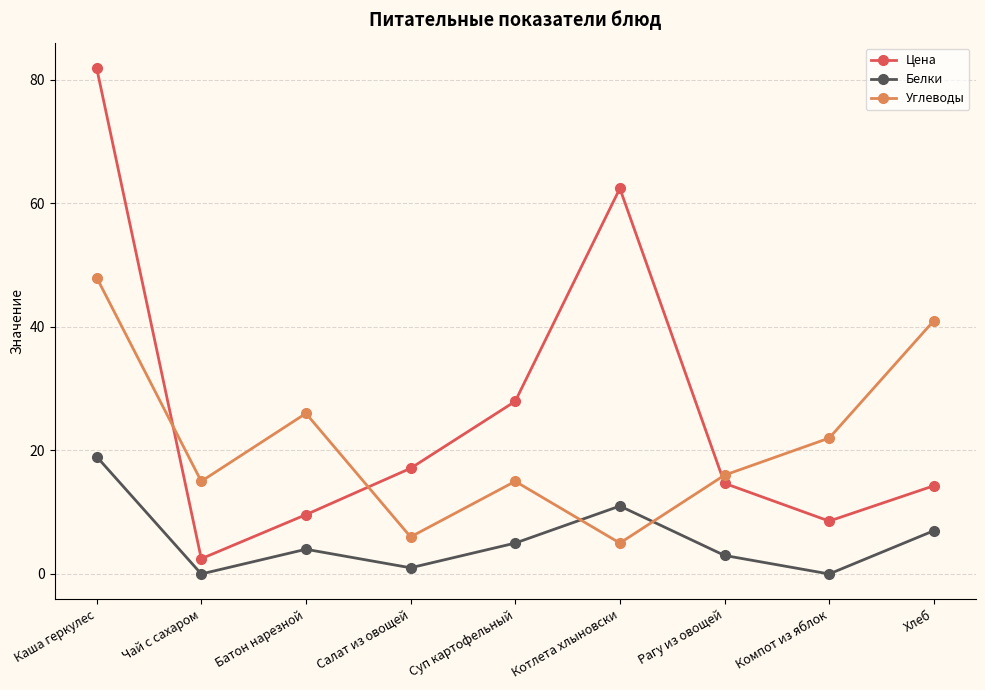

What are all the series names shown in the legend?

Цена, Белки, Углеводы